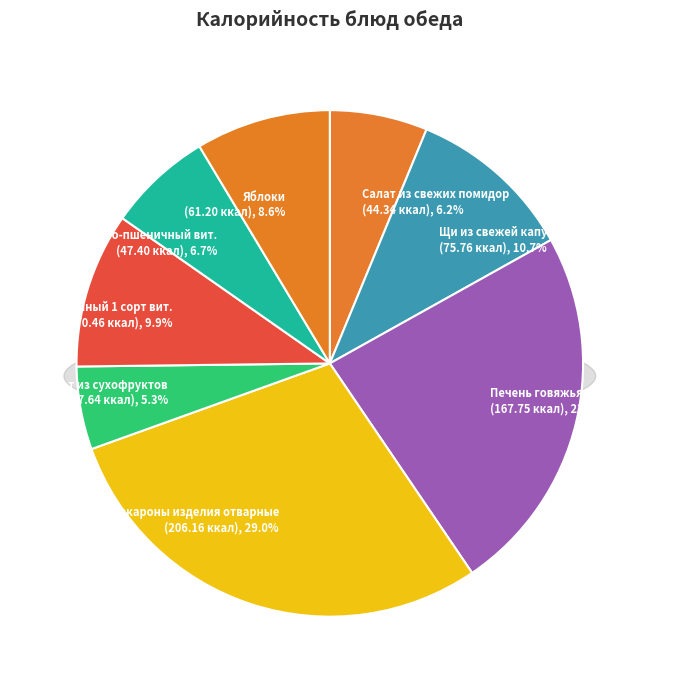

To the nearest percent, what is the difference between the Печень говяжья по строгановски and Макароны изделия отварные slice percentages?

5%